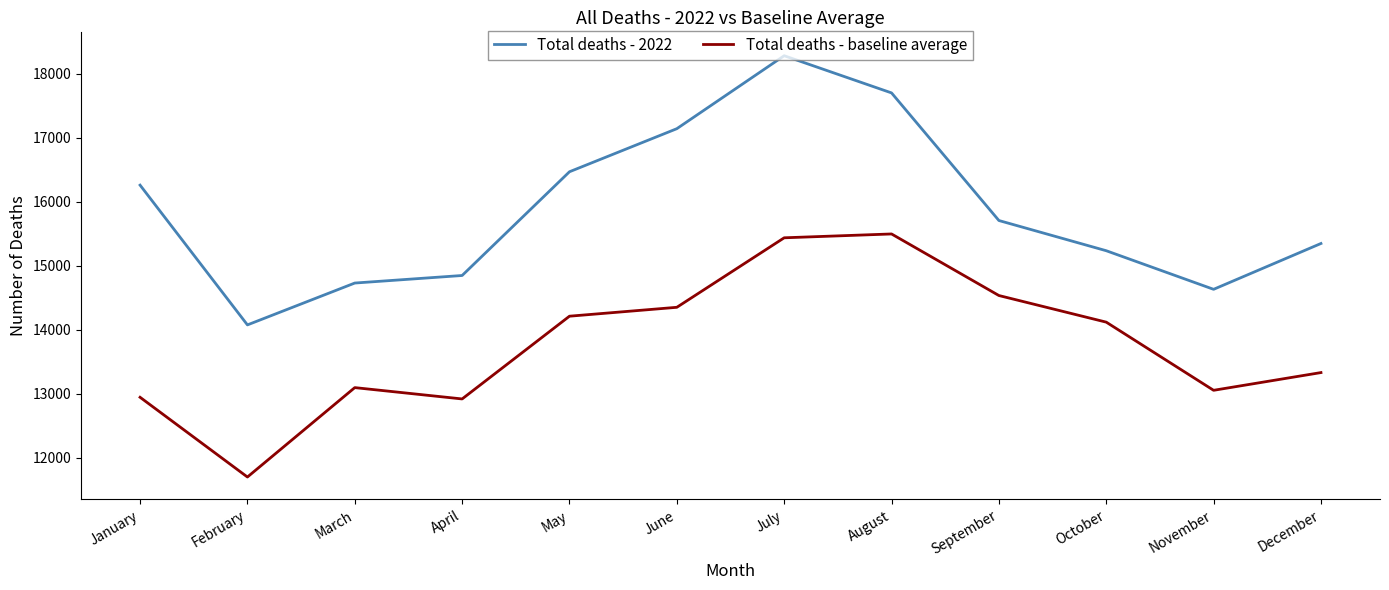

What is the approximate value of Total deaths - baseline average at September?

14532